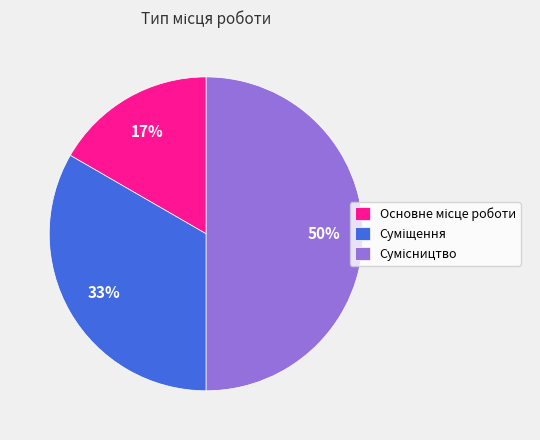

How many slices are in this pie chart?

3